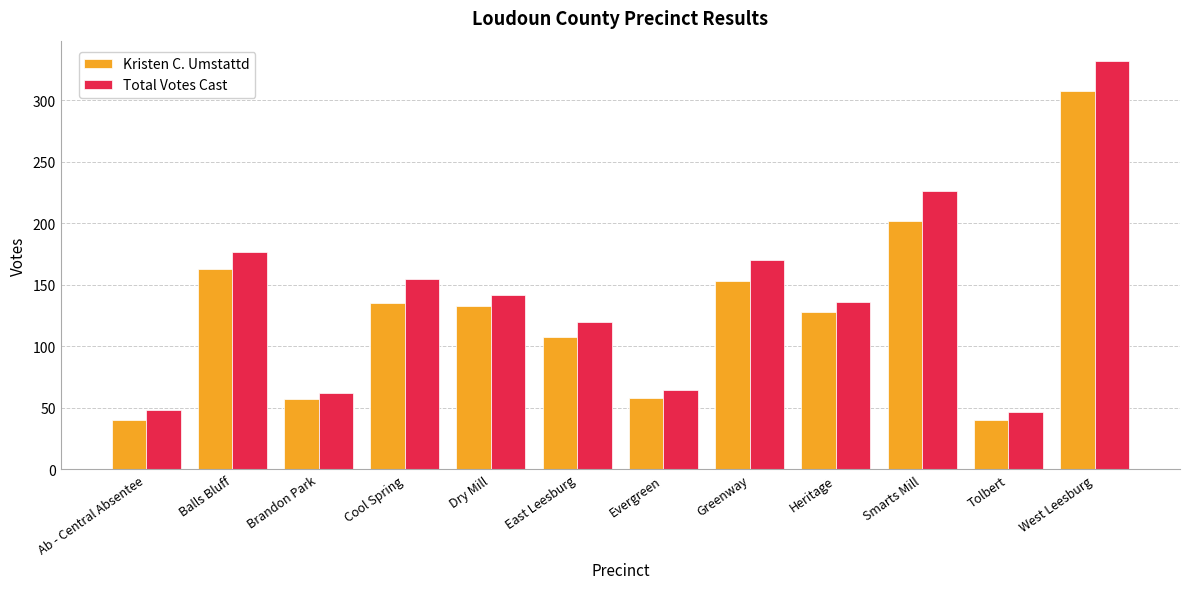

What is the minimum value shown in the chart?

40